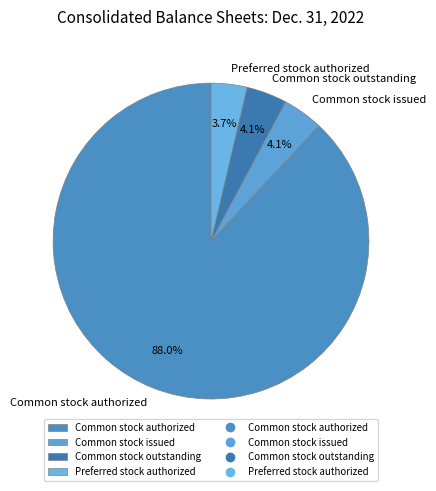

How many slices are in this pie chart?

4